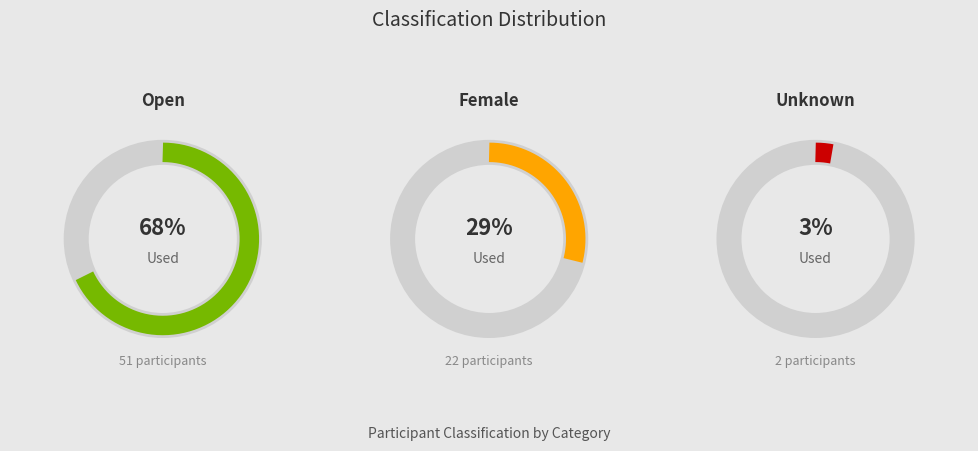

Rank the categories by value from highest to lowest.

Open, Female, Unknown